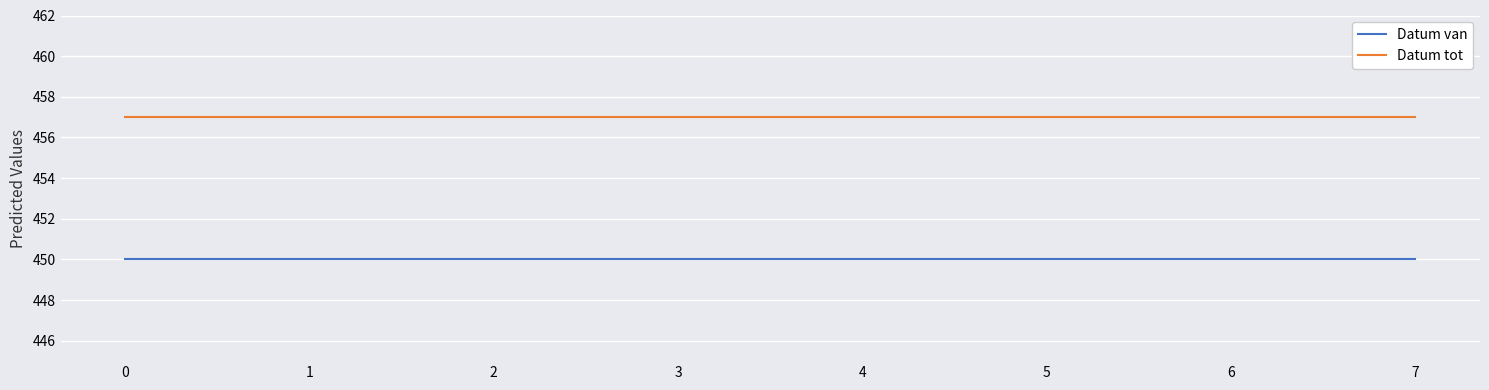

True or false: Datum tot and Datum van cross at least once.

False